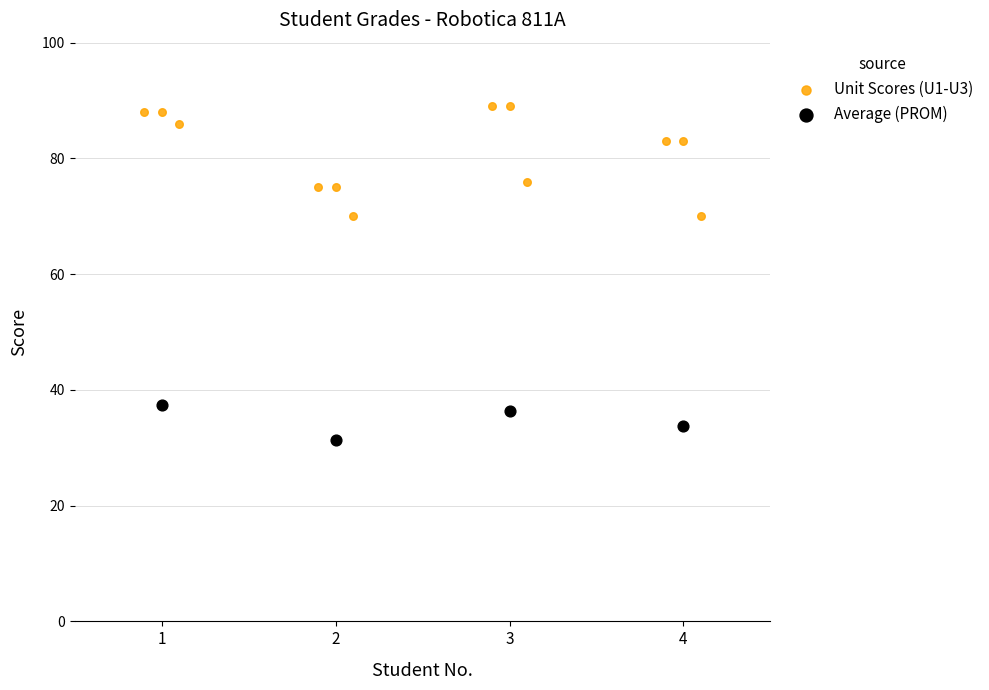

Which series has the largest Y range (max minus min)?

Unit Scores (U1-U3)